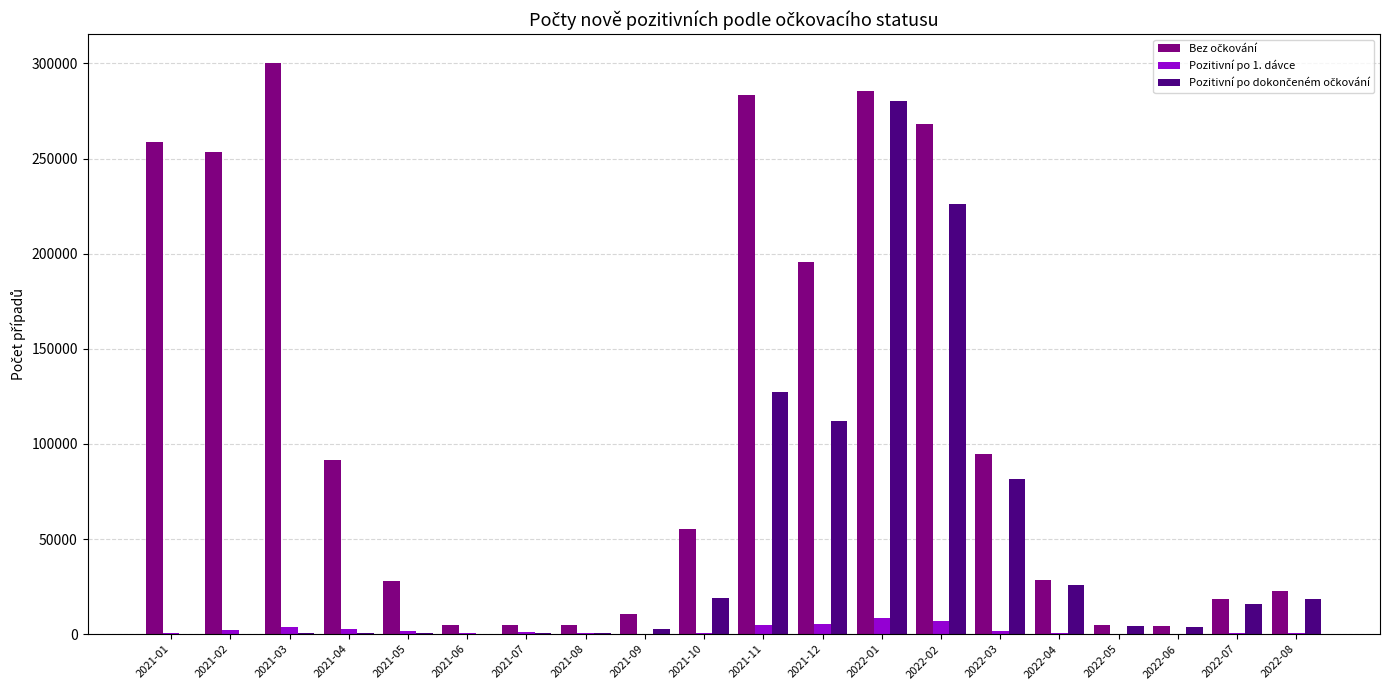

At which category is the sum across all series the highest?

2022-01